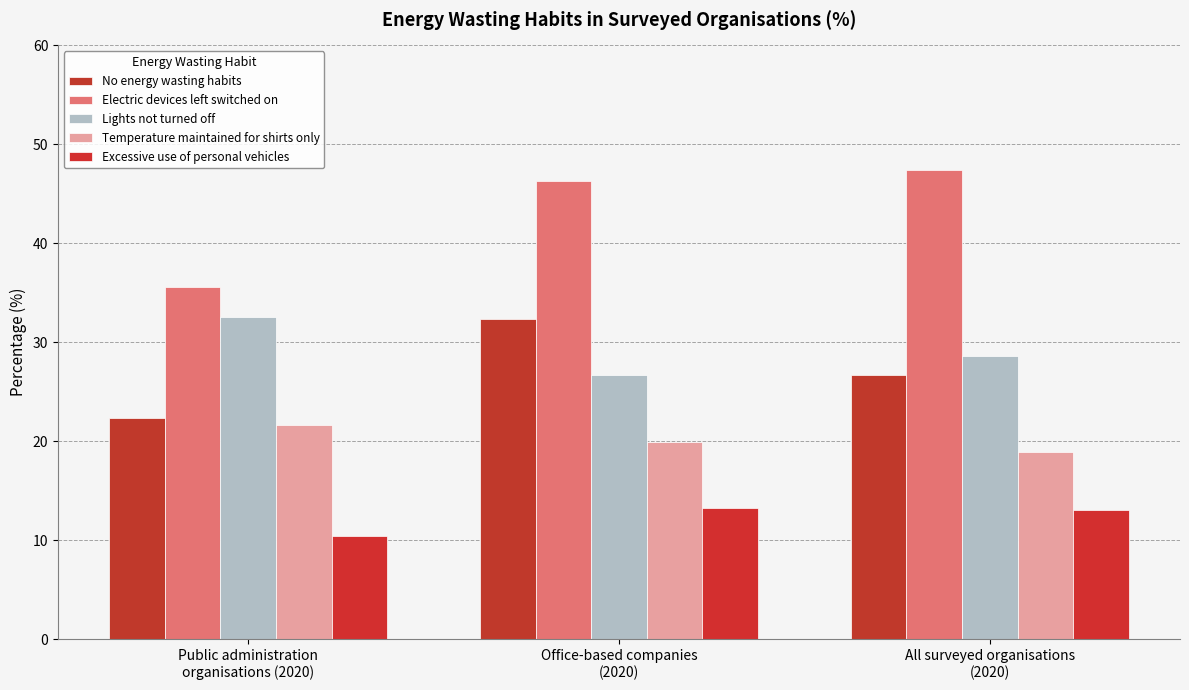

At which category is the sum across all series the highest?

Office-based companies
(2020)